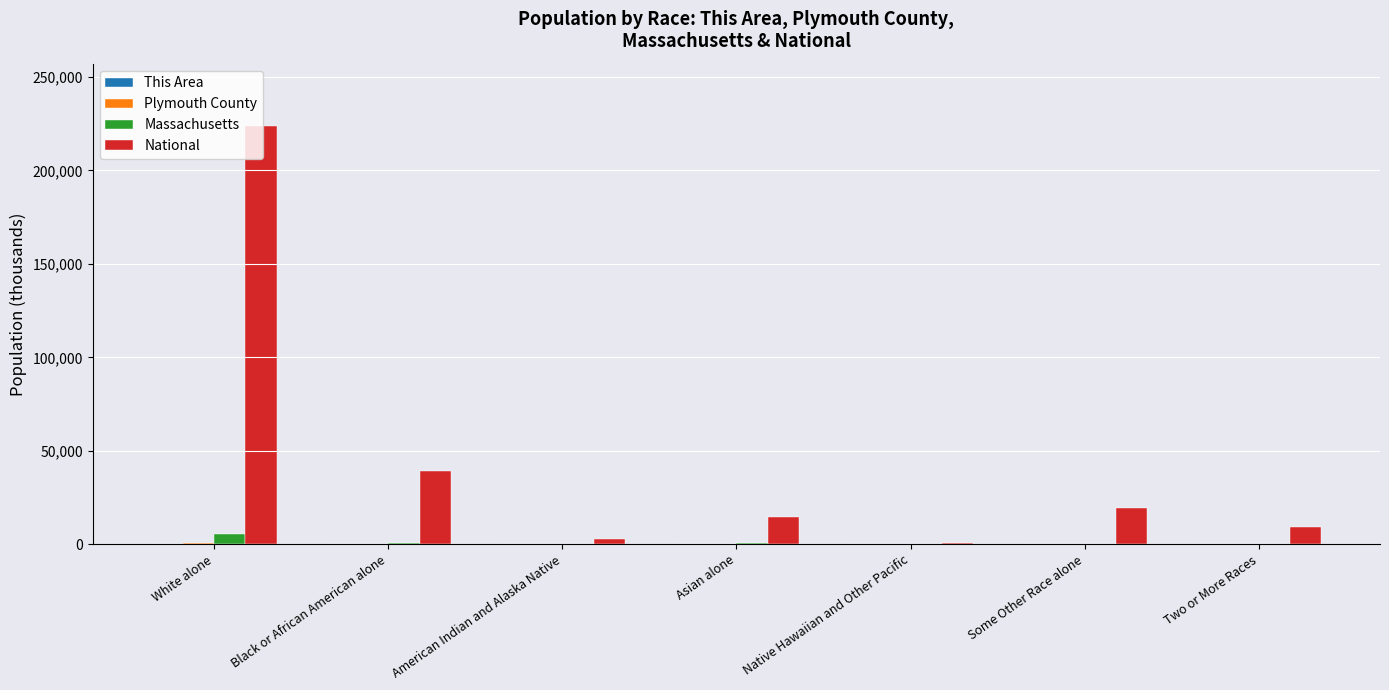

What is the highest value of the National series?

223553.3